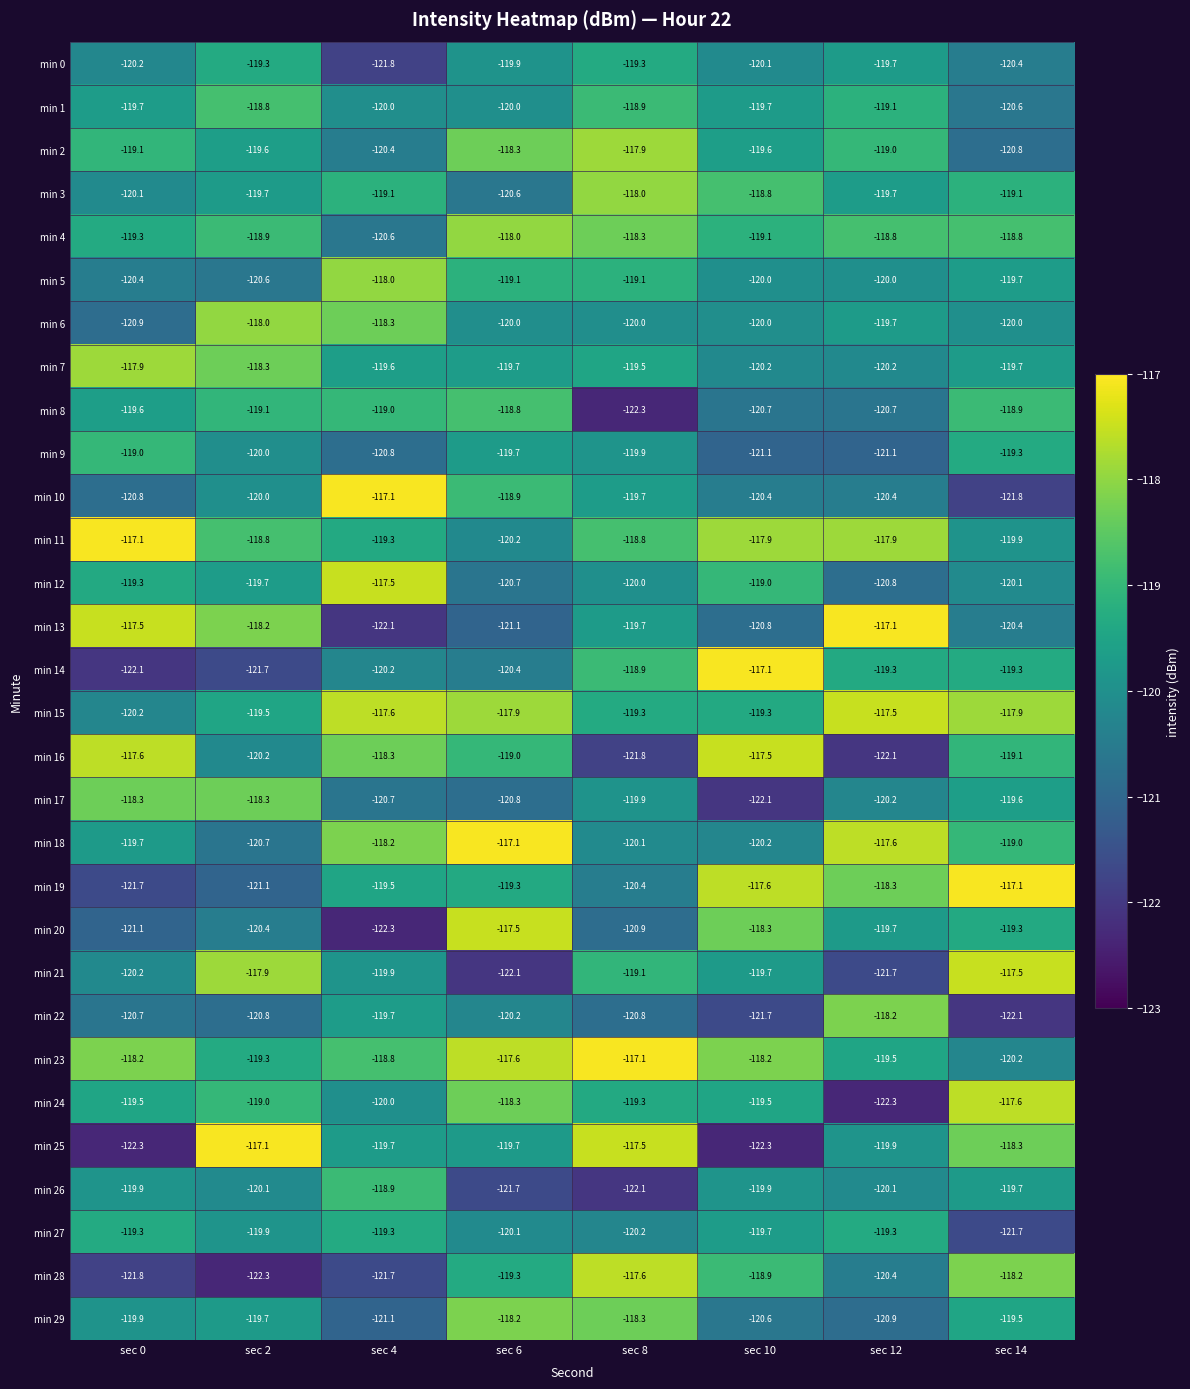

What is the difference between the highest and lowest values at sec 6?

5.0